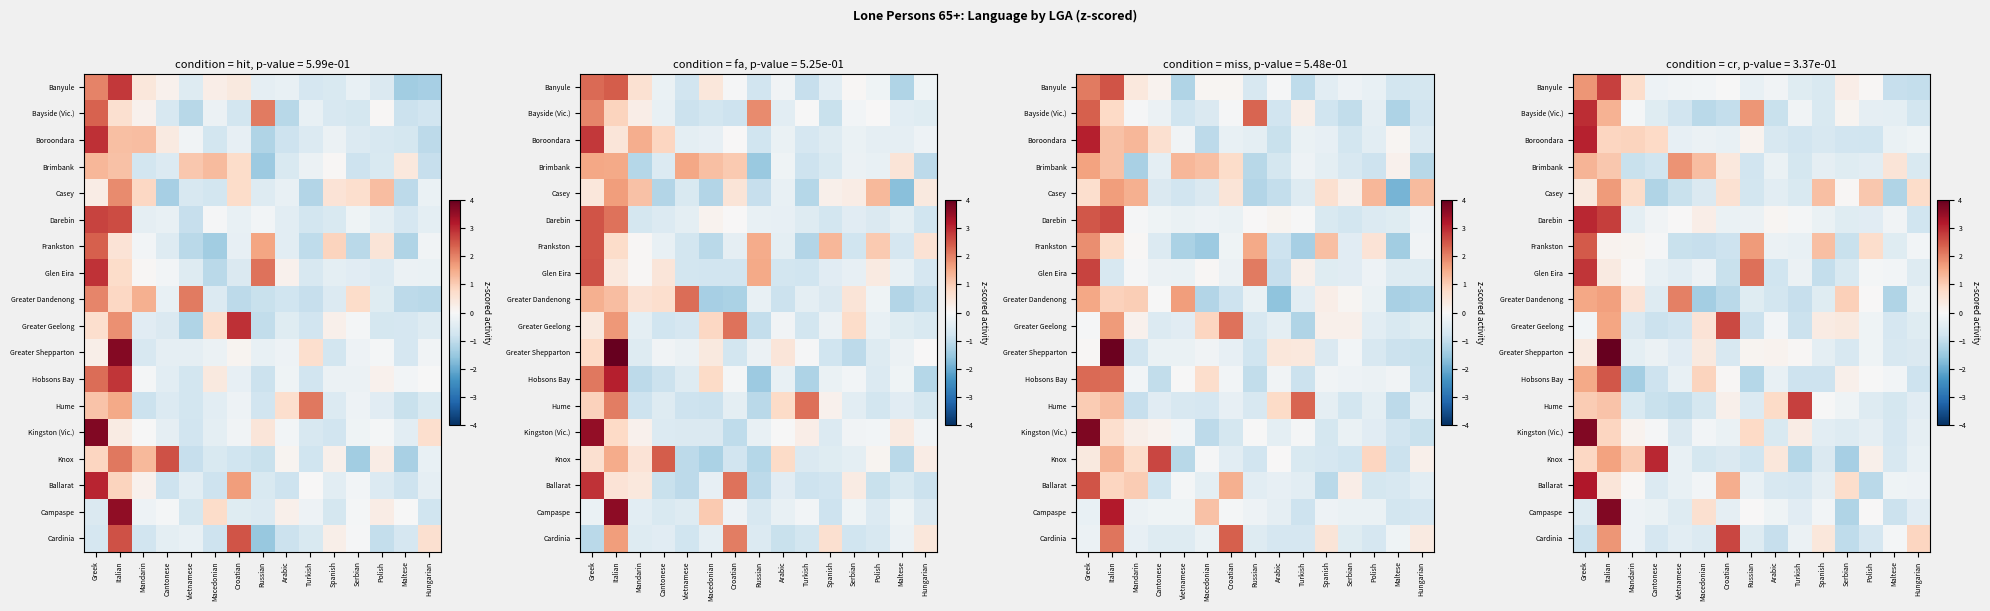

Where does the Darebin series first go above 0?

Greek